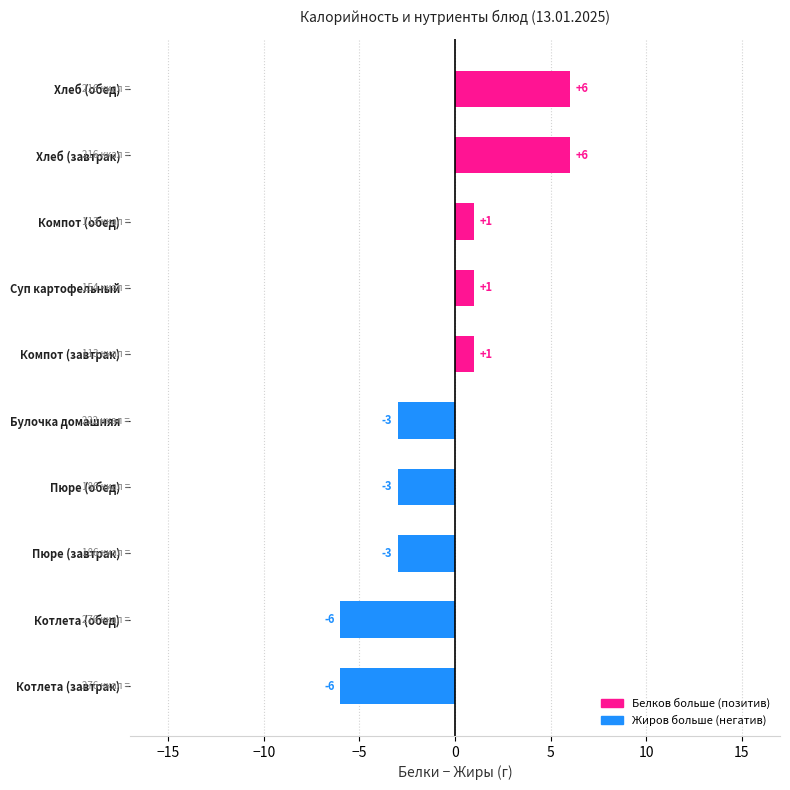

What value does the data have at Котлета (обед), to the nearest 5?

-5